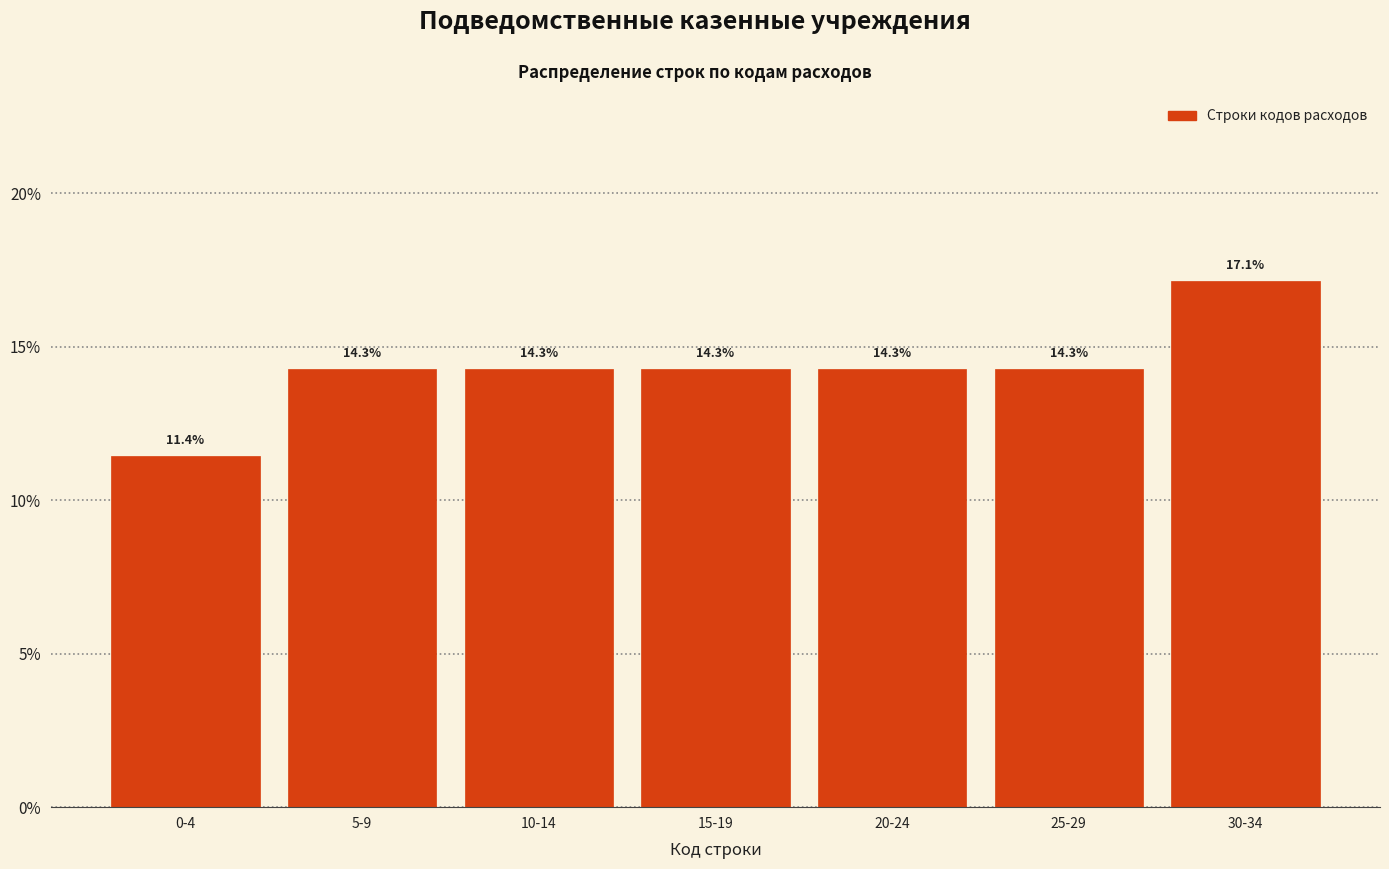

Reading left to right, extract all data points from this chart.

11.4	14.3	14.3	14.3	14.3	14.3	17.1